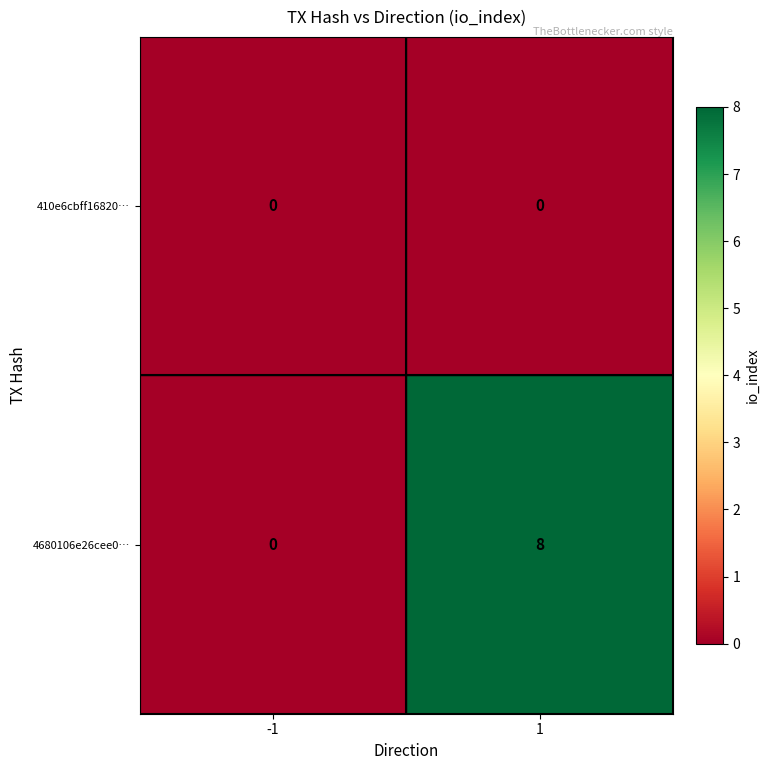

Rank the series by their average value, from lowest to highest.

410e6cbff16820…, 4680106e26cee0…